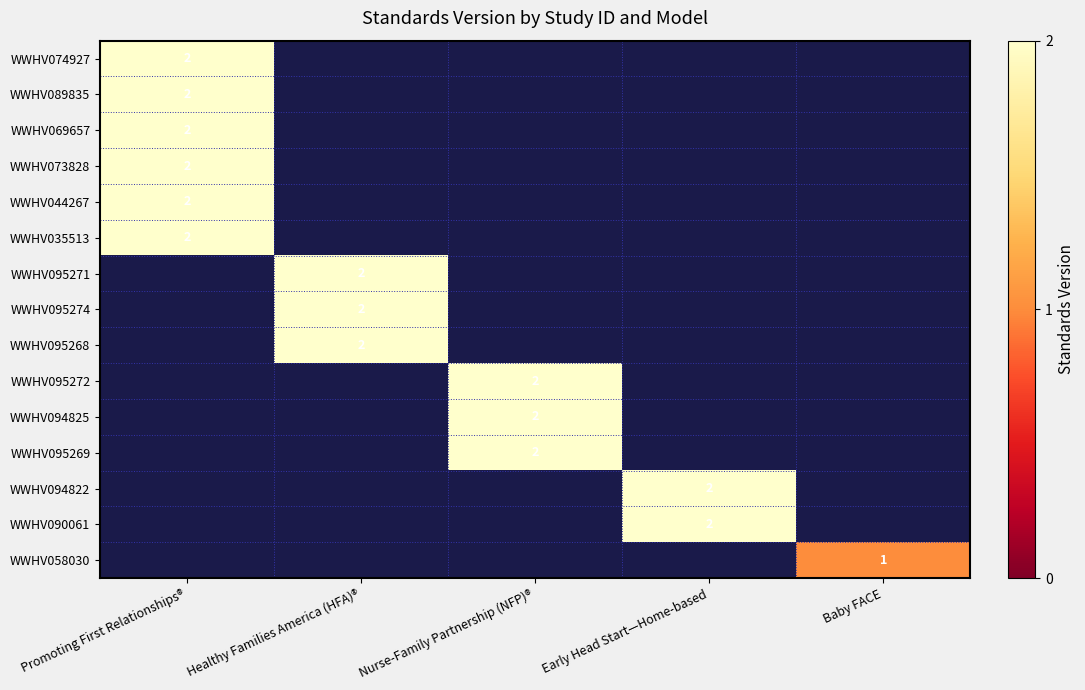

Is it true that WWHV073828 equals 2 at Promoting First Relationships®?

True